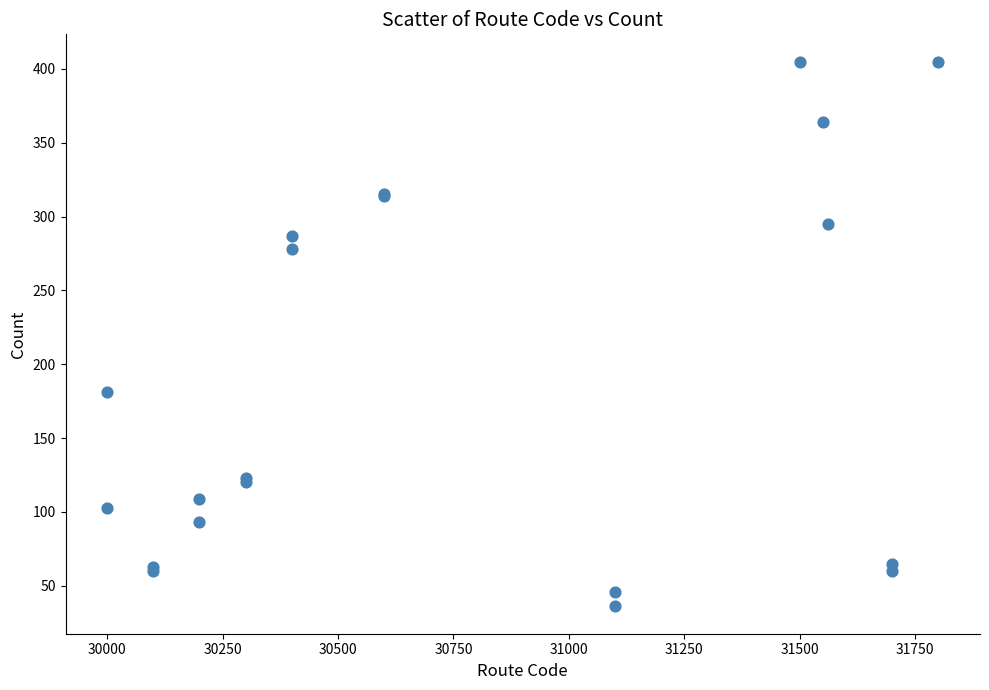

What Y value in the scatter plot is closest to 220?

181